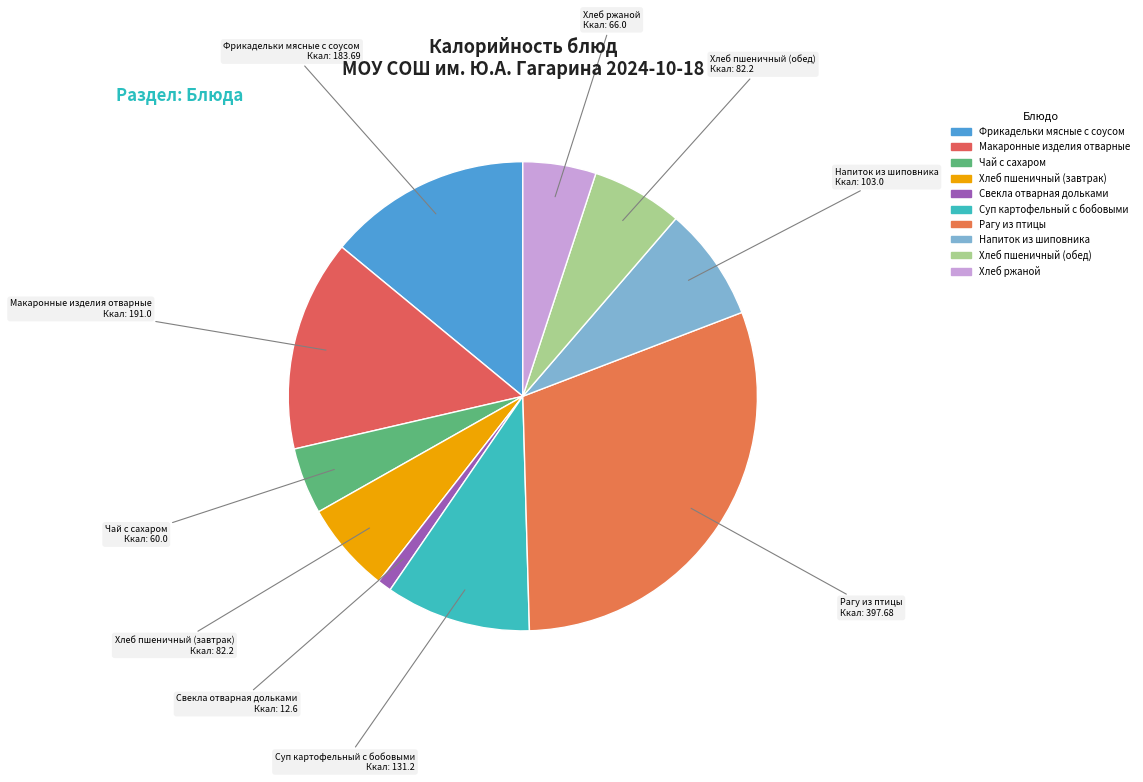

Does Суп картофельный с бобовыми represent more than half of the total?

No